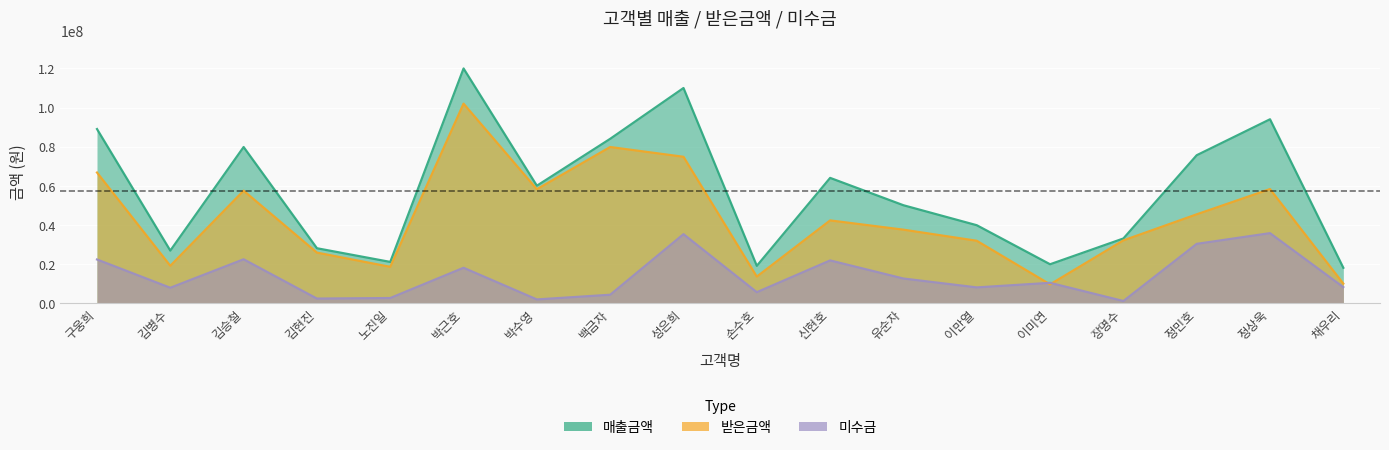

True or false: 미수금 has more than 1 points higher than both neighbors.

True